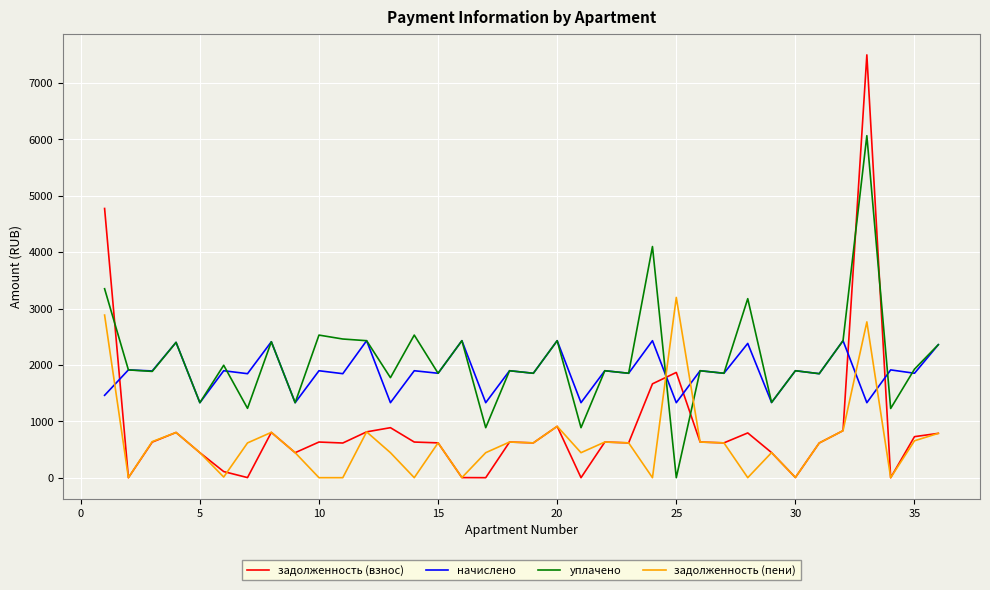

Is this an area chart (filled region under the line)?

No